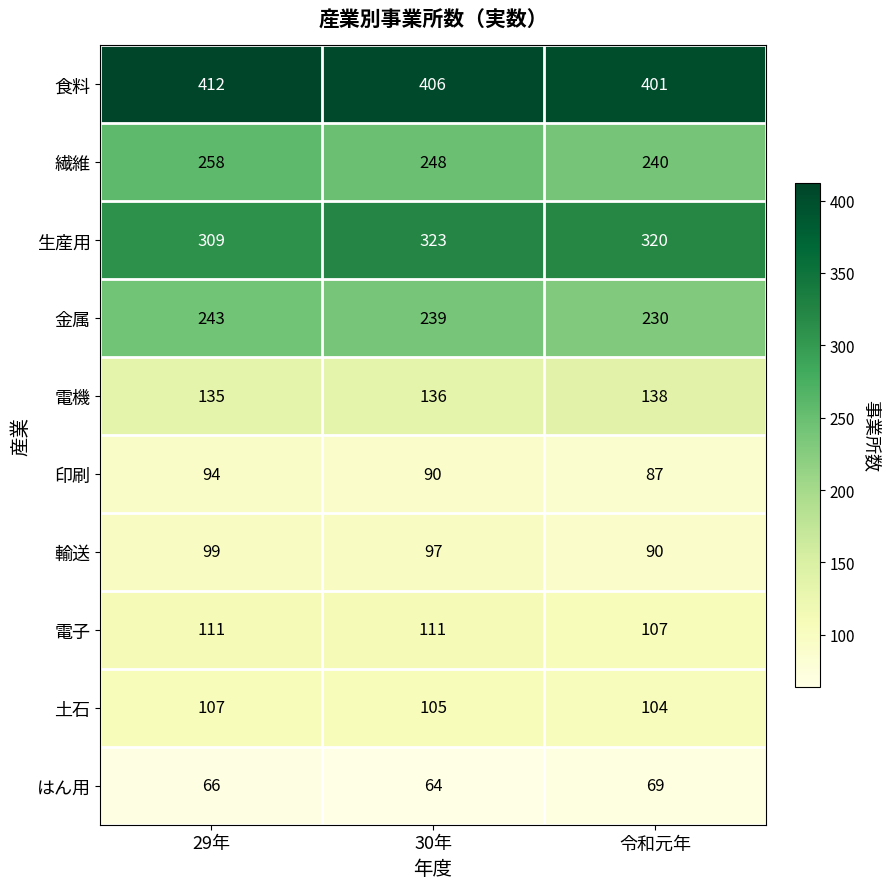

Reading left to right, what are all the values shown in this chart?

食料: 412	406	401
繊維: 258	248	240
生産用: 309	323	320
金属: 243	239	230
電機: 135	136	138
印刷: 94	90	87
輸送: 99	97	90
電子: 111	111	107
土石: 107	105	104
はん用: 66	64	69